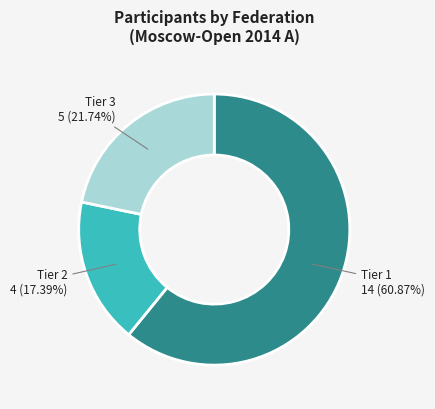

Combined, do Tier 1 and Tier 2 account for over 50%?

Yes